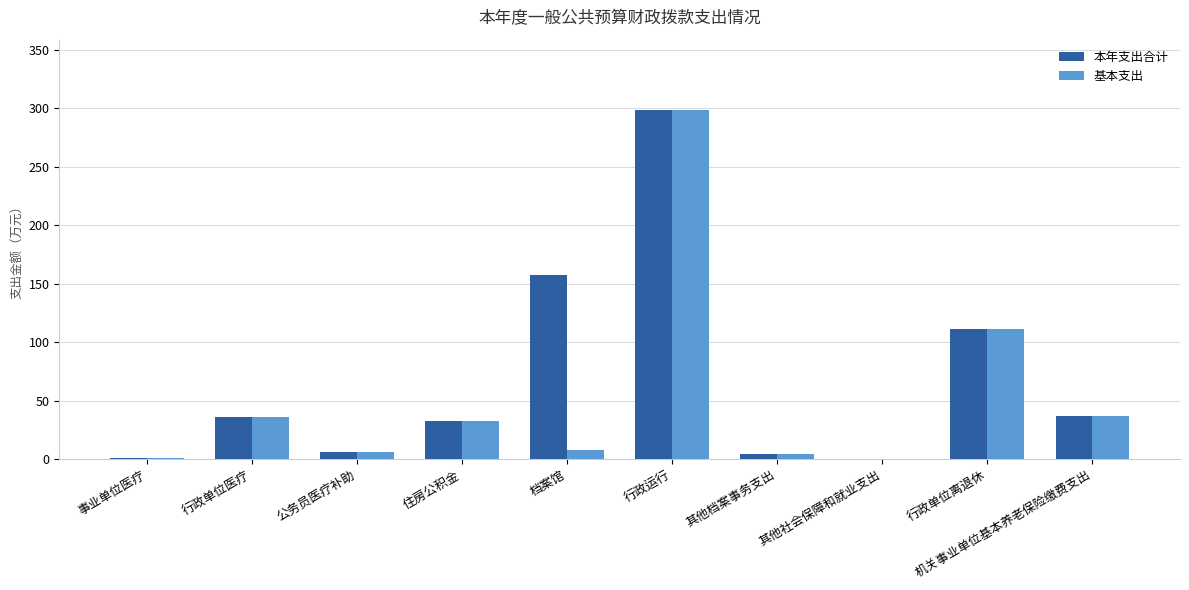

What is the average value of the 基本支出 series?

53.4